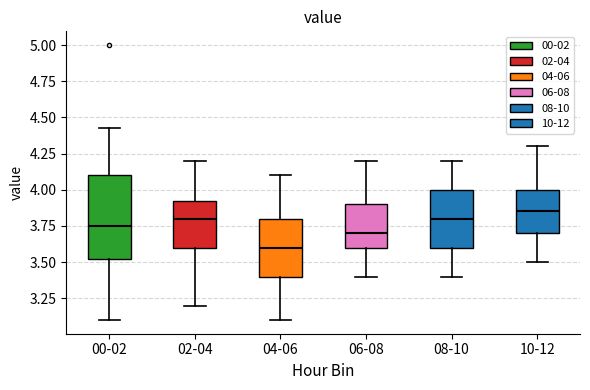

Reading left to right, transcribe this box plot: for each box, give where its median line is, the range the box spans, and where its two whiskers end, as read against the y-axis. The values are not printed on the chart, so give them approximately, as read against the axis.

00-02: median 3.75, box 3.50 to 4.10, whiskers 3.10 to 4.45
02-04: median 3.80, box 3.60 to 3.95, whiskers 3.20 to 4.20
04-06: median 3.60, box 3.40 to 3.80, whiskers 3.10 to 4.10
06-08: median 3.70, box 3.60 to 3.90, whiskers 3.40 to 4.20
08-10: median 3.80, box 3.60 to 4.00, whiskers 3.40 to 4.20
10-12: median 3.85, box 3.70 to 4.00, whiskers 3.50 to 4.30